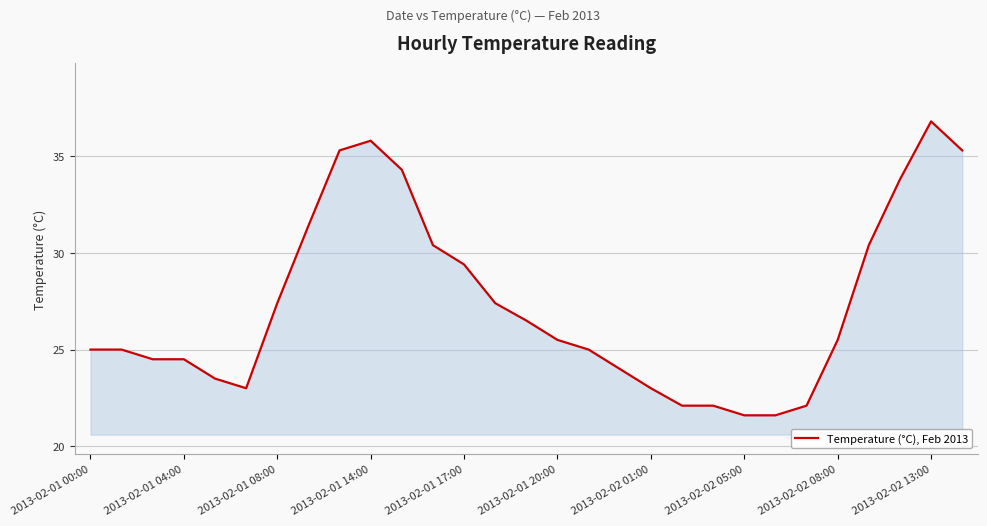

What is the maximum value shown in the chart?

36.8